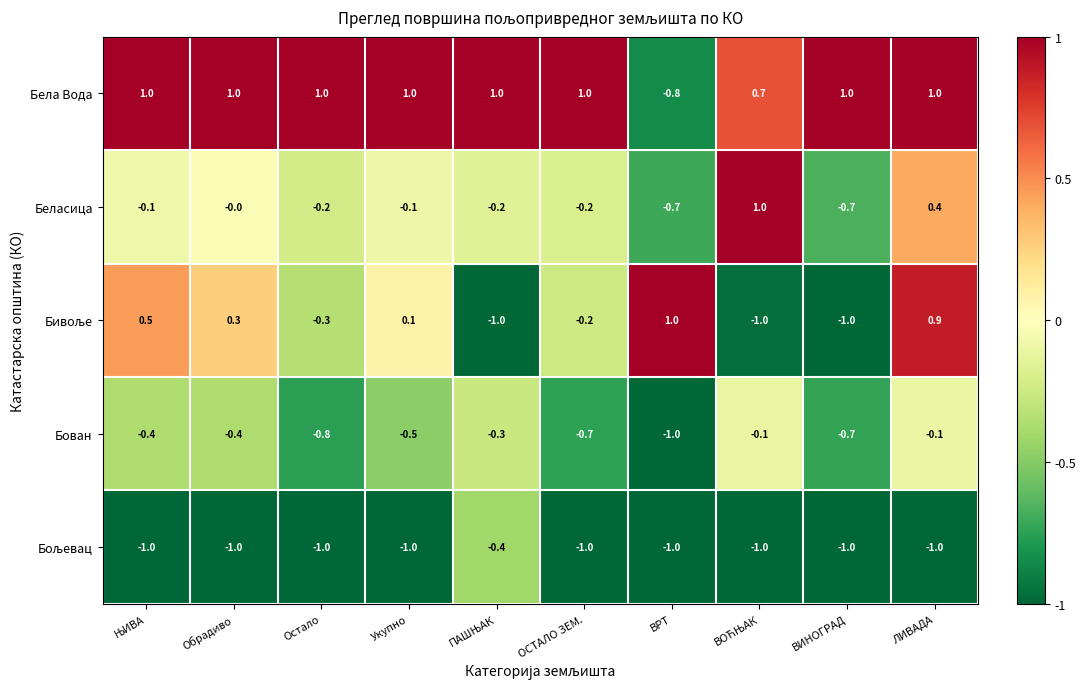

What is the spread (max minus min) of values at ЛИВАДА?

2.0